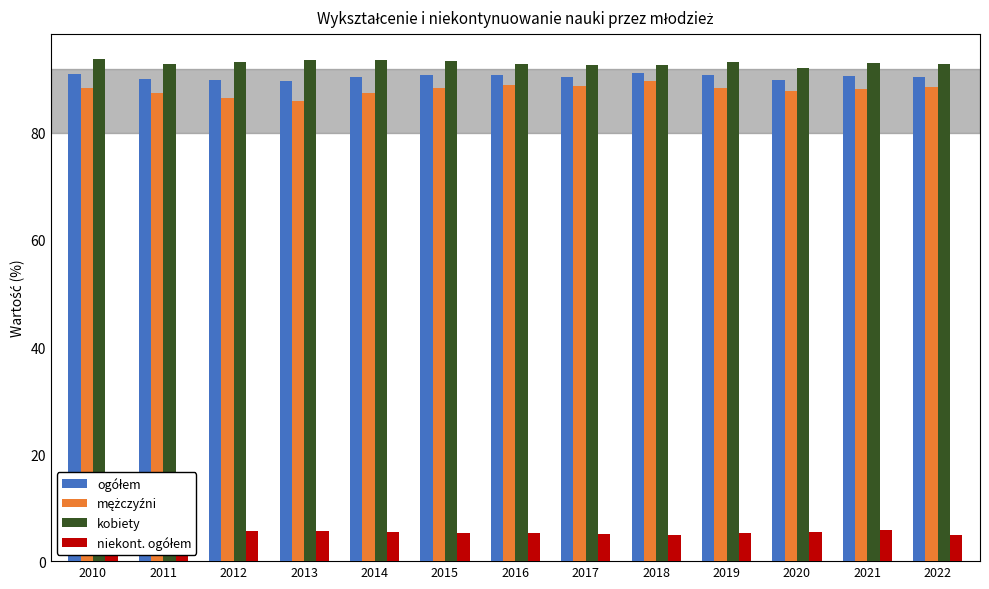

What is the spread (max minus min) of values at 2014?

88.2